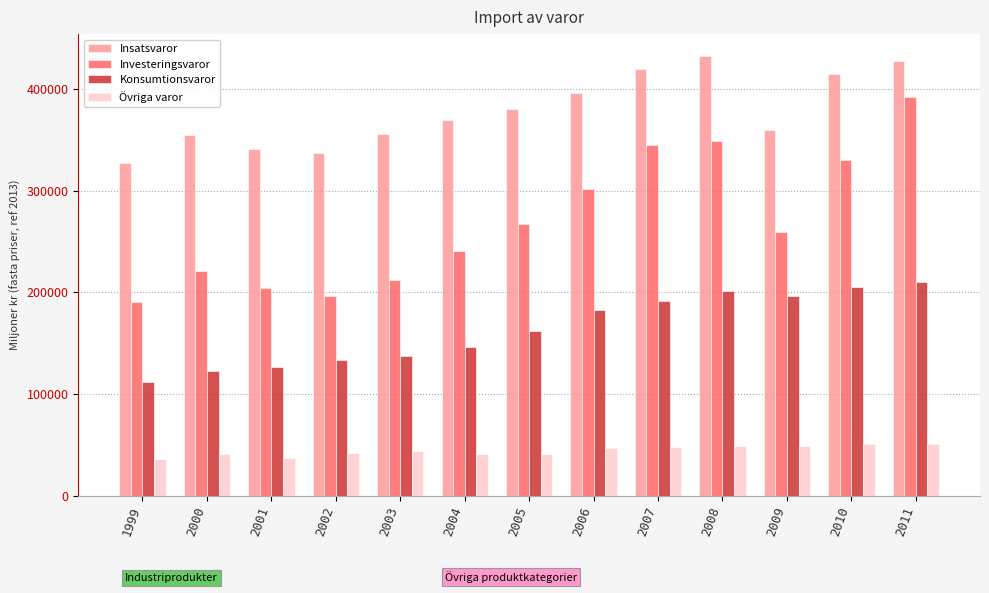

Does the chart contain stacked bars?

No